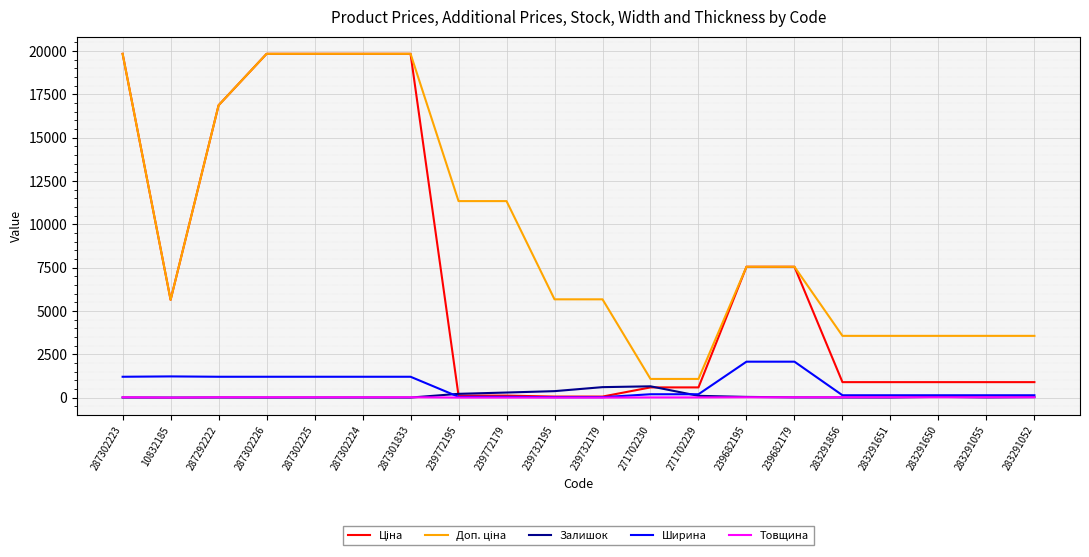

Is it true that Залишок equals 42.0 at 283291650?

True